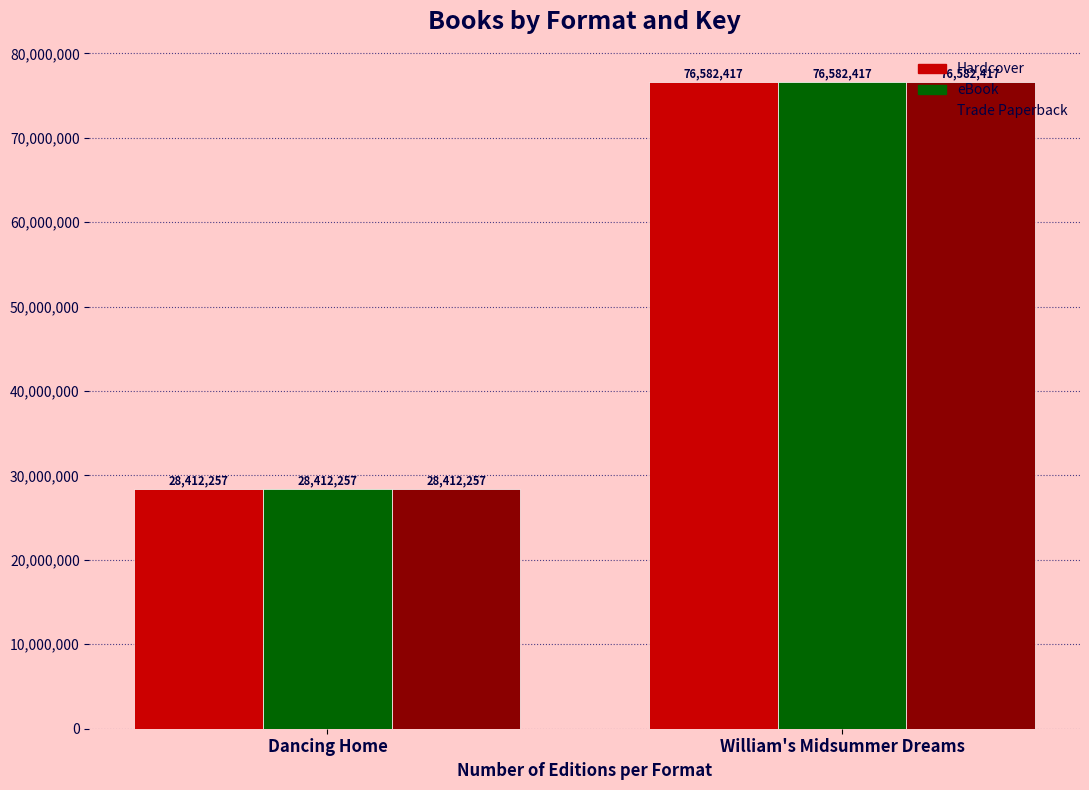

Is the value of eBook at William's Midsummer Dreams greater than the value of Hardcover at Dancing Home?

Yes